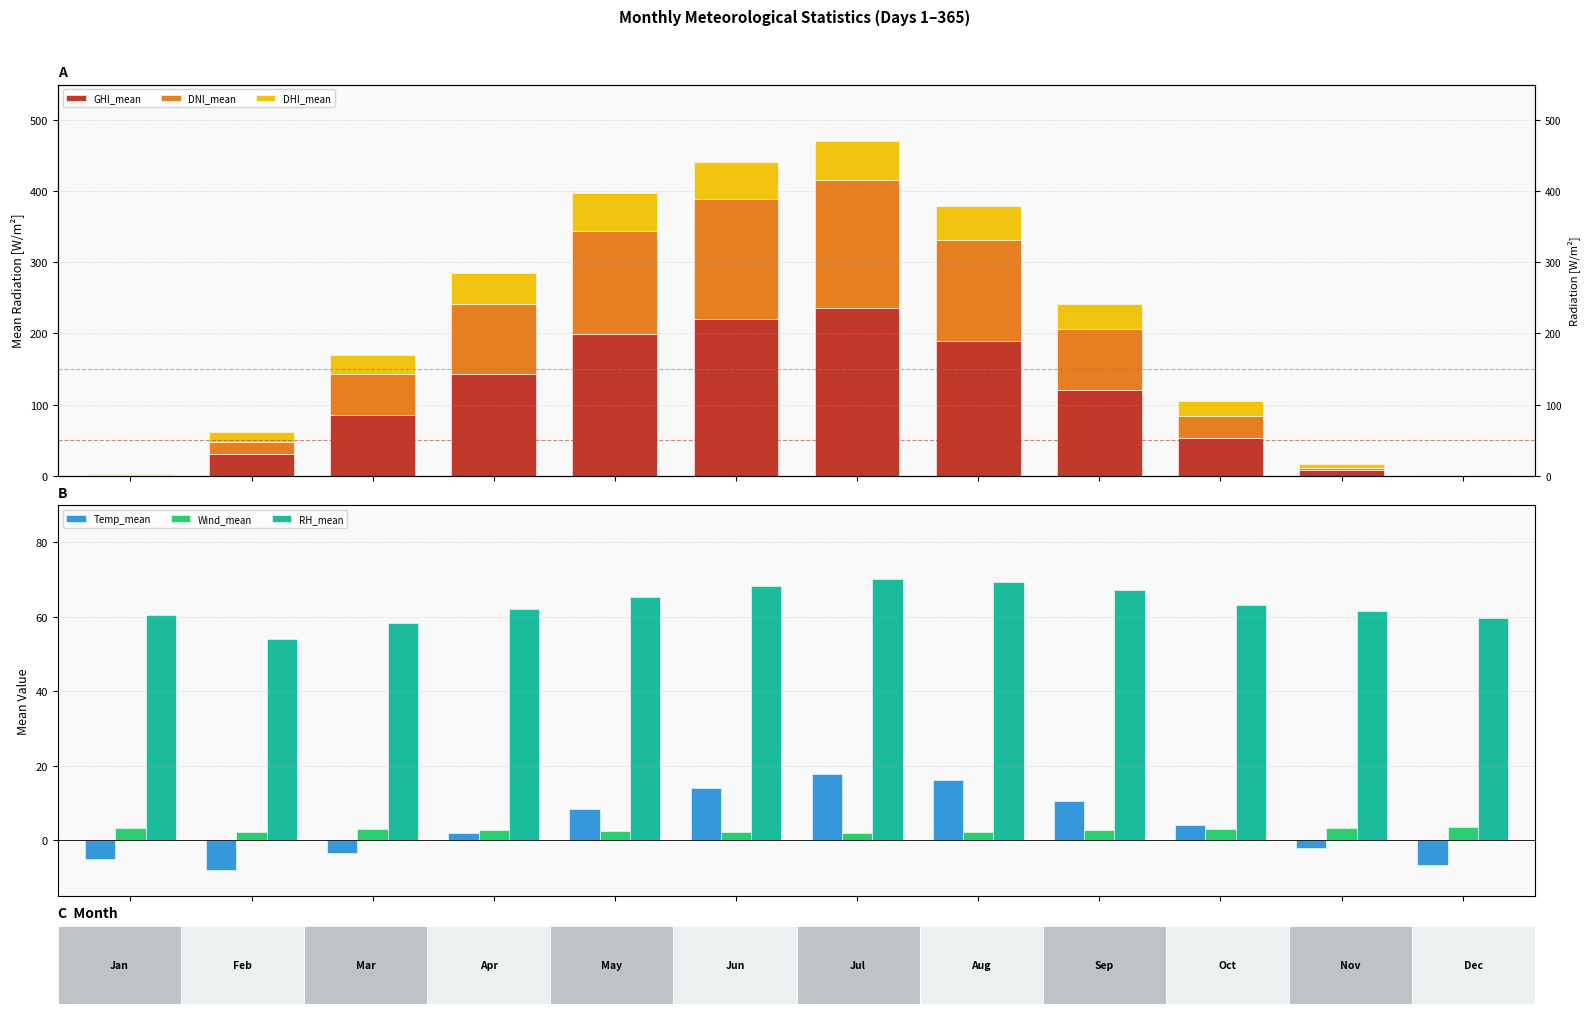

The DHI_mean series shows 0.7 at 11. True or false?

False